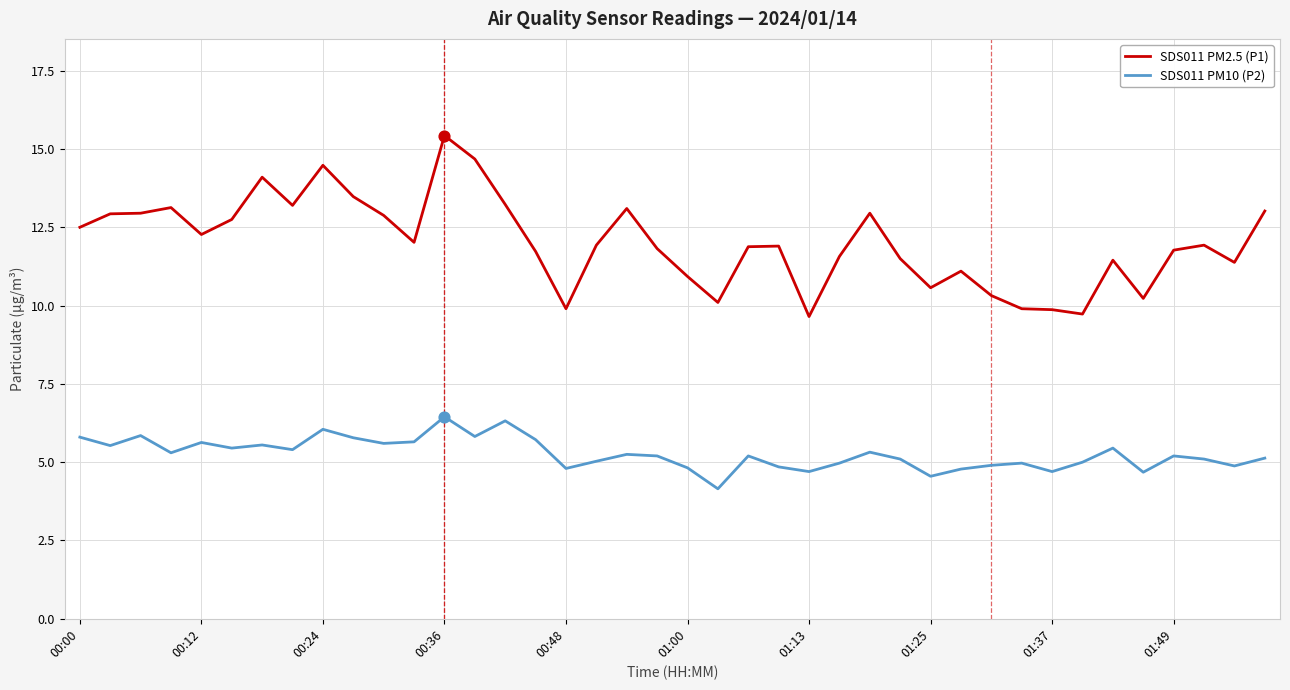

Which series has the largest range (max minus min)?

SDS011 PM2.5 (P1)